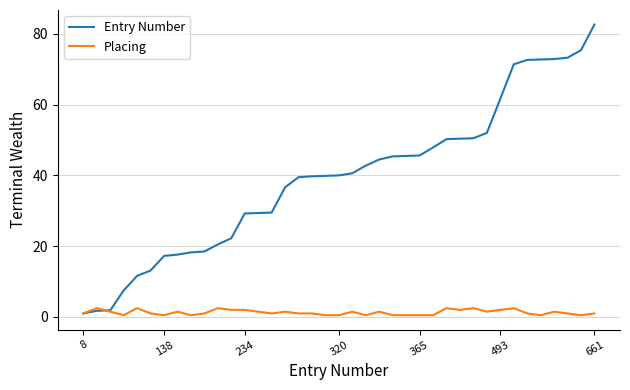

What is the minimum value for Entry Number?

1.0